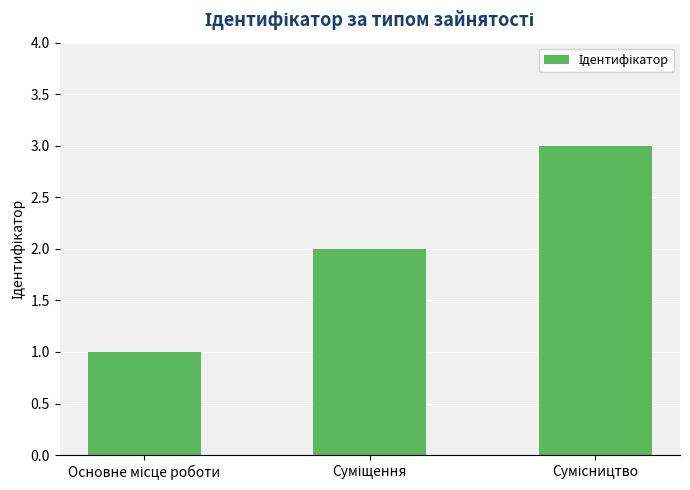

What is the difference between the maximum and minimum values?

2